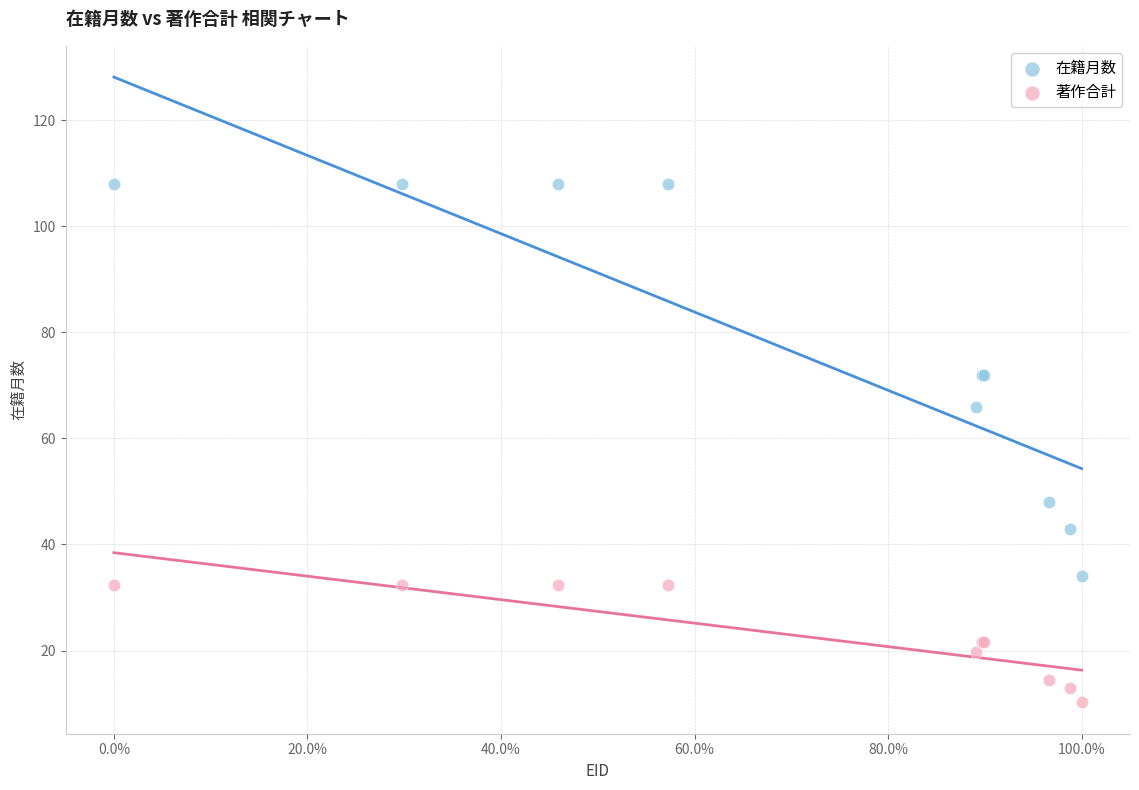

Which series reaches the maximum Y coordinate?

在籍月数